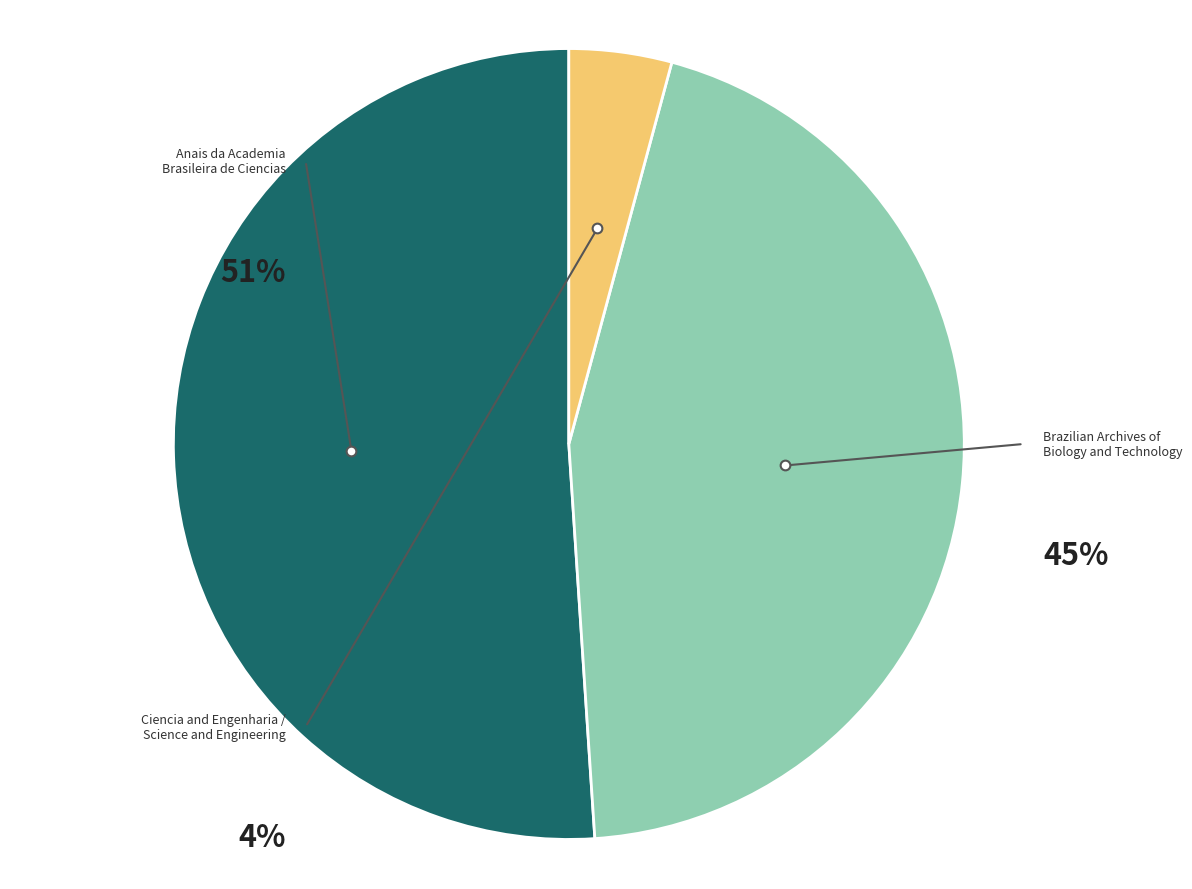

To the nearest percent, what percentage of the pie is Ciencia and Engenharia / Science and Engineering?

4%